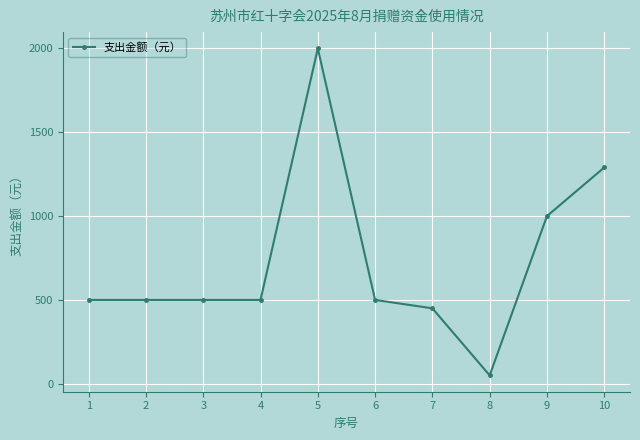

What value does the data have at 8?

50